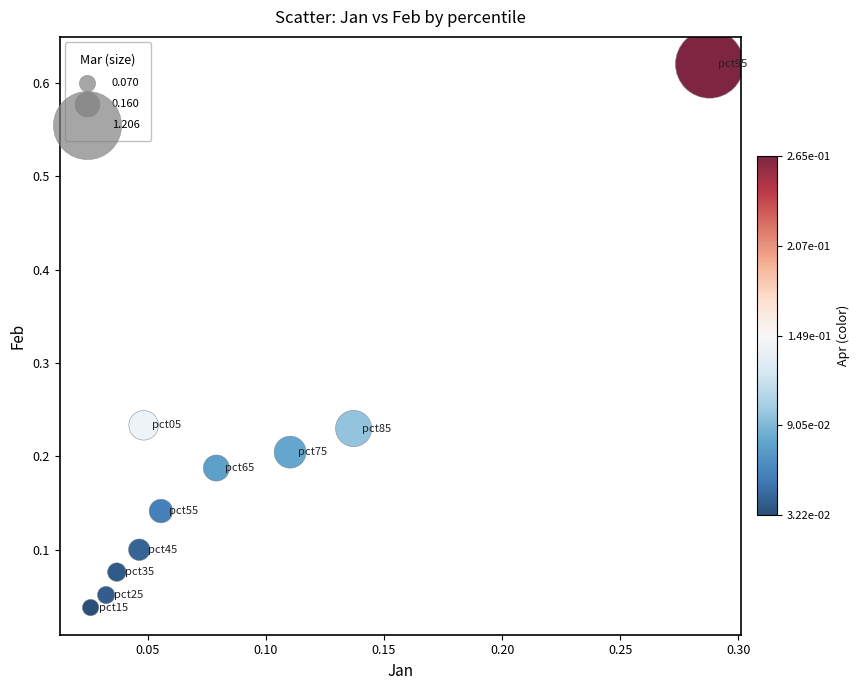

What is the range of X values (max minus min)?

0.3